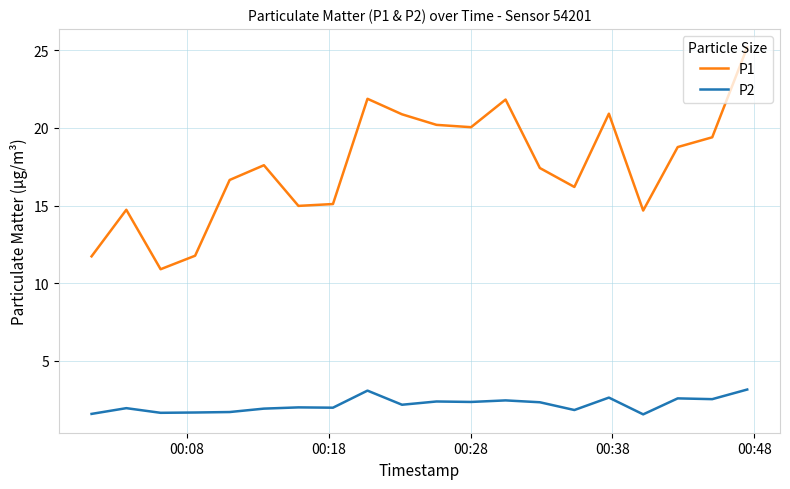

Which series has the largest total across all categories?

P1